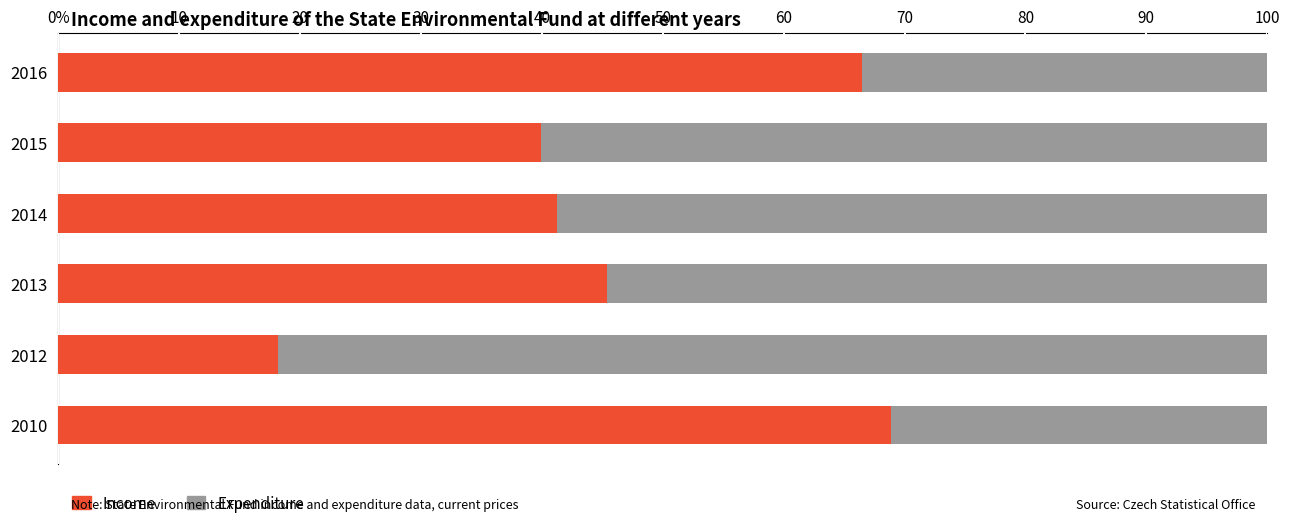

What are all the series names shown in the legend?

Income, Expenditure